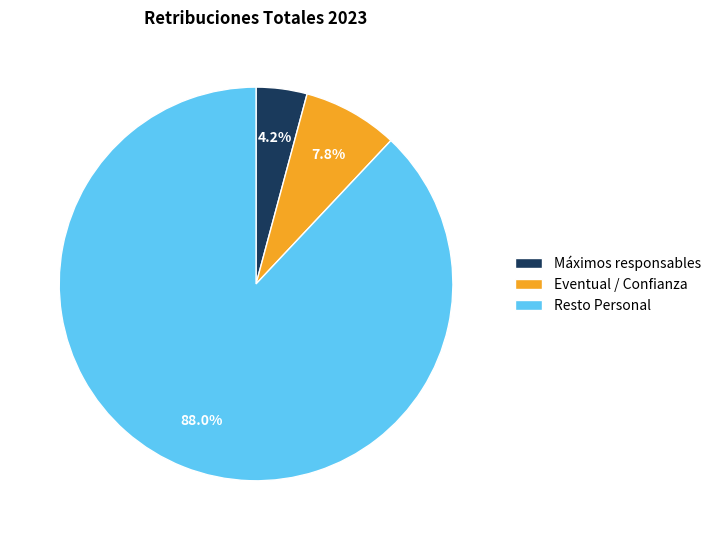

What is the smallest slice in the pie chart?

Máximos responsables